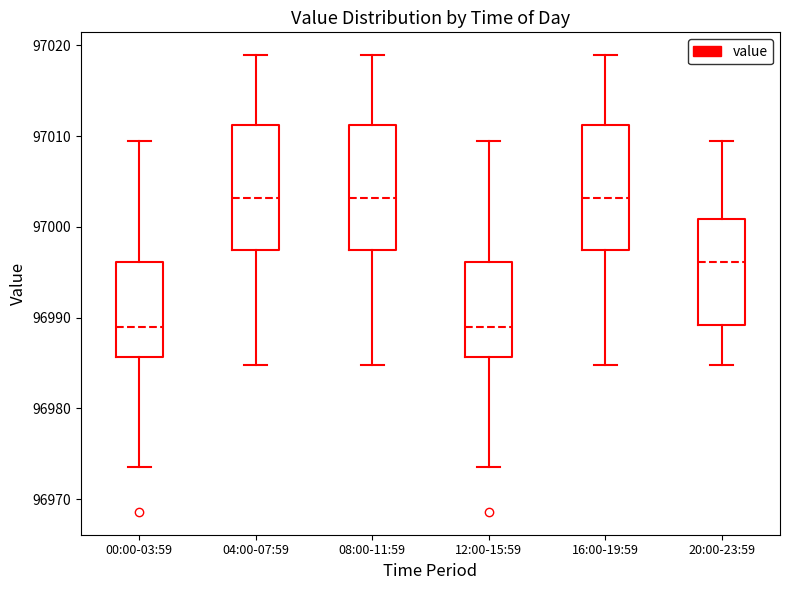

Where does the upper whisker of the box for 12:00-15:59 end on the y-axis? The values are not printed on the chart, so give them approximately, as read against the axis.

97009